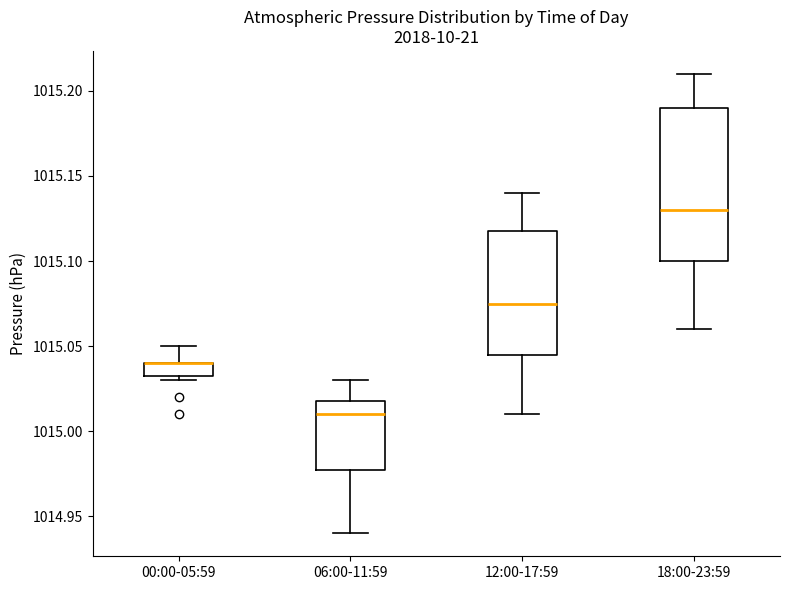

Which box is the tallest, from its lower edge to its upper edge?

18:00-23:59